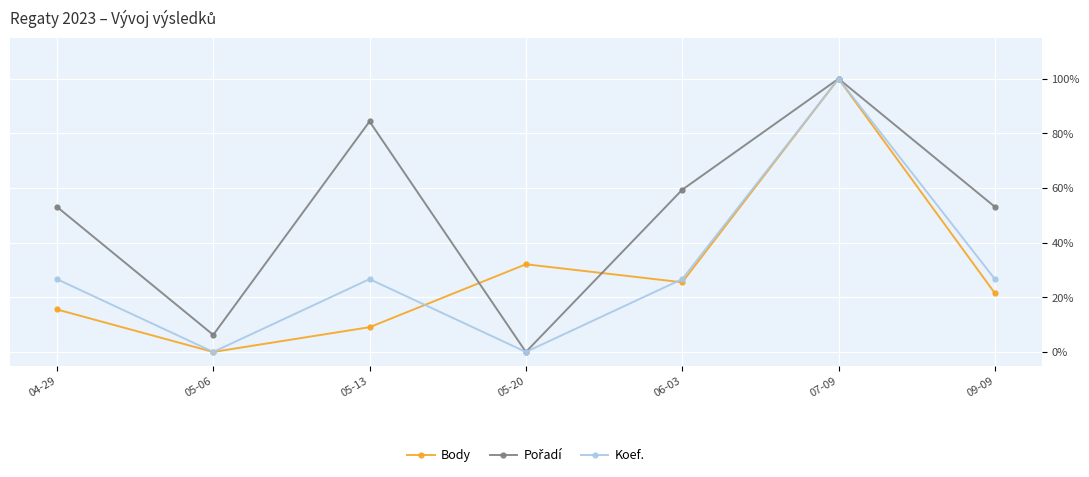

At how many categories does at least one series exceed 0?

7